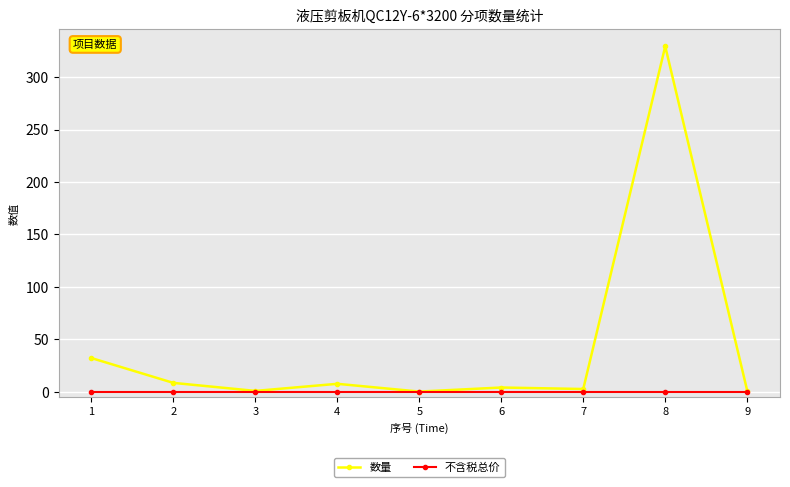

Which series has the widest spread of values?

数量